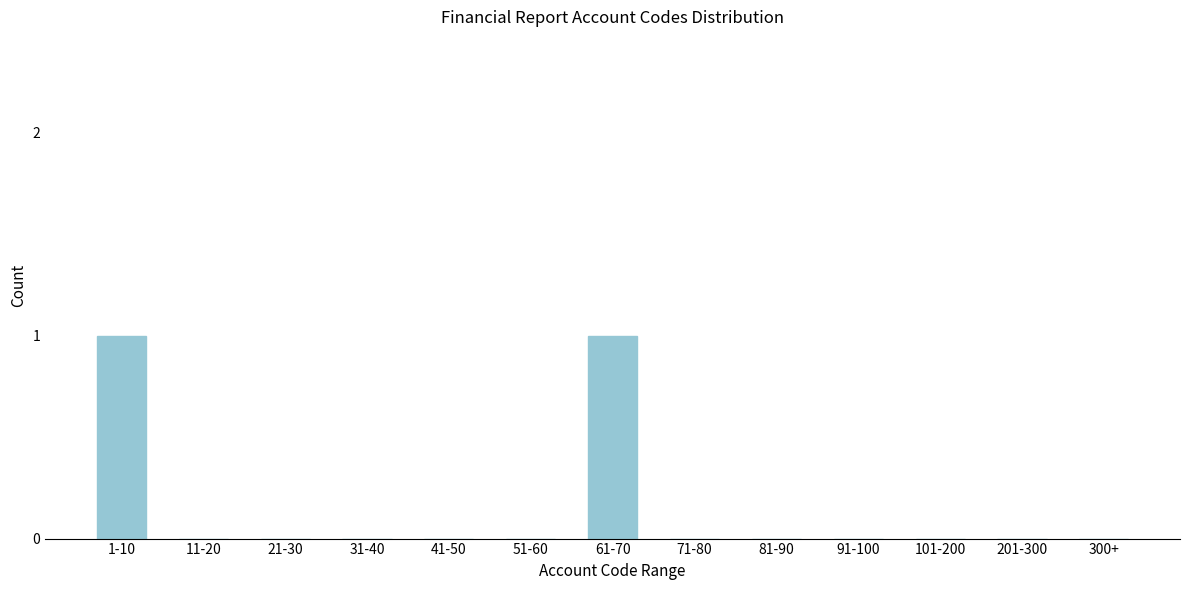

Reading left to right, list all the values displayed in this chart.

1-10=1	11-20=0	21-30=0	31-40=0	41-50=0	51-60=0	61-70=1	71-80=0	81-90=0	91-100=0	101-200=0	201-300=0	300+=0